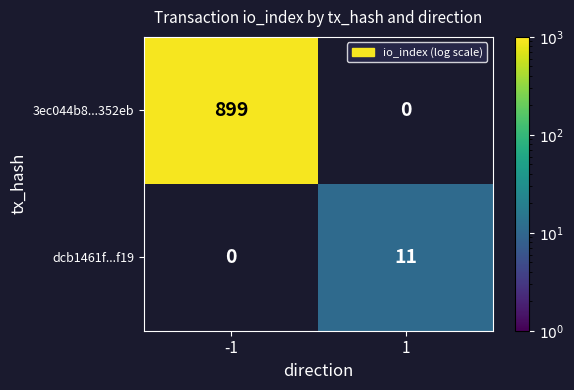

The value of 3ec044b8...352eb at -1 is 899. True or false?

True